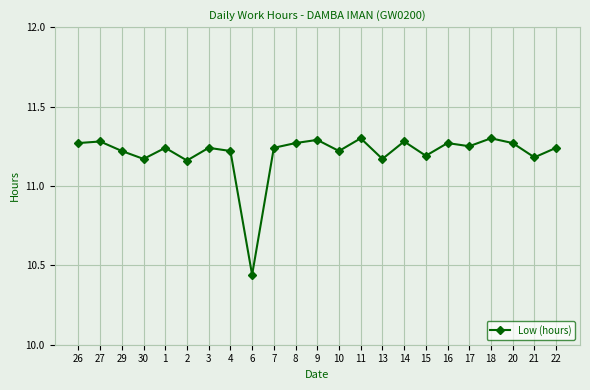

At which category does the data reach its first local valley?

30